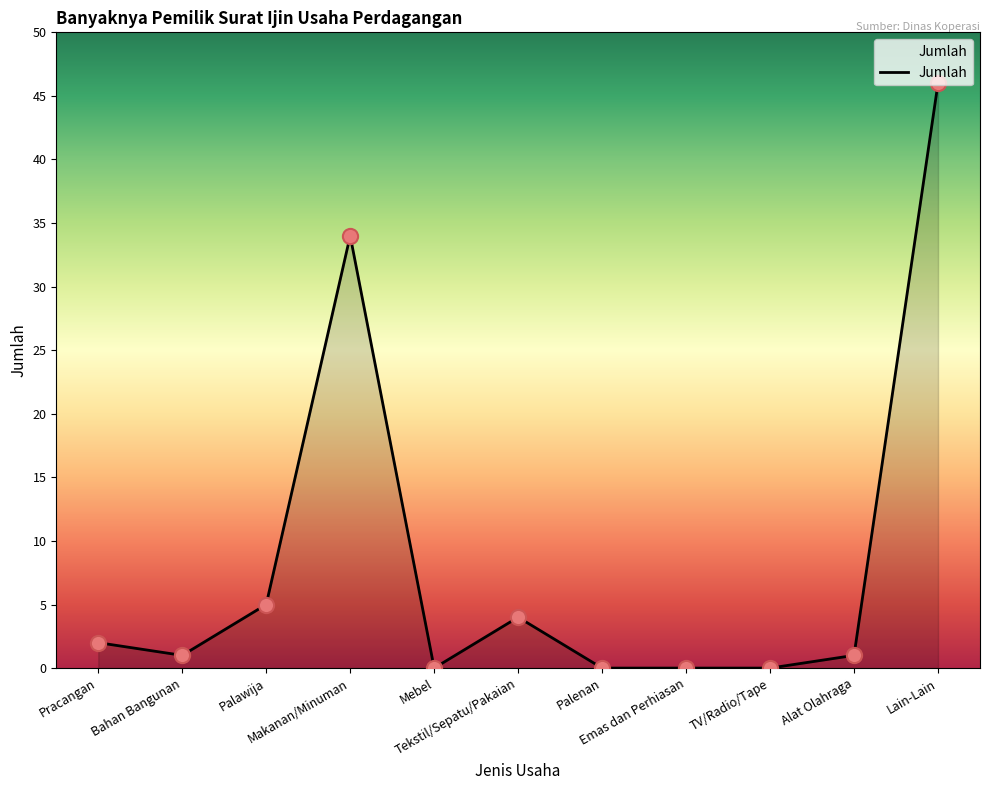

What is the change in value from Palawija to Mebel?

-5